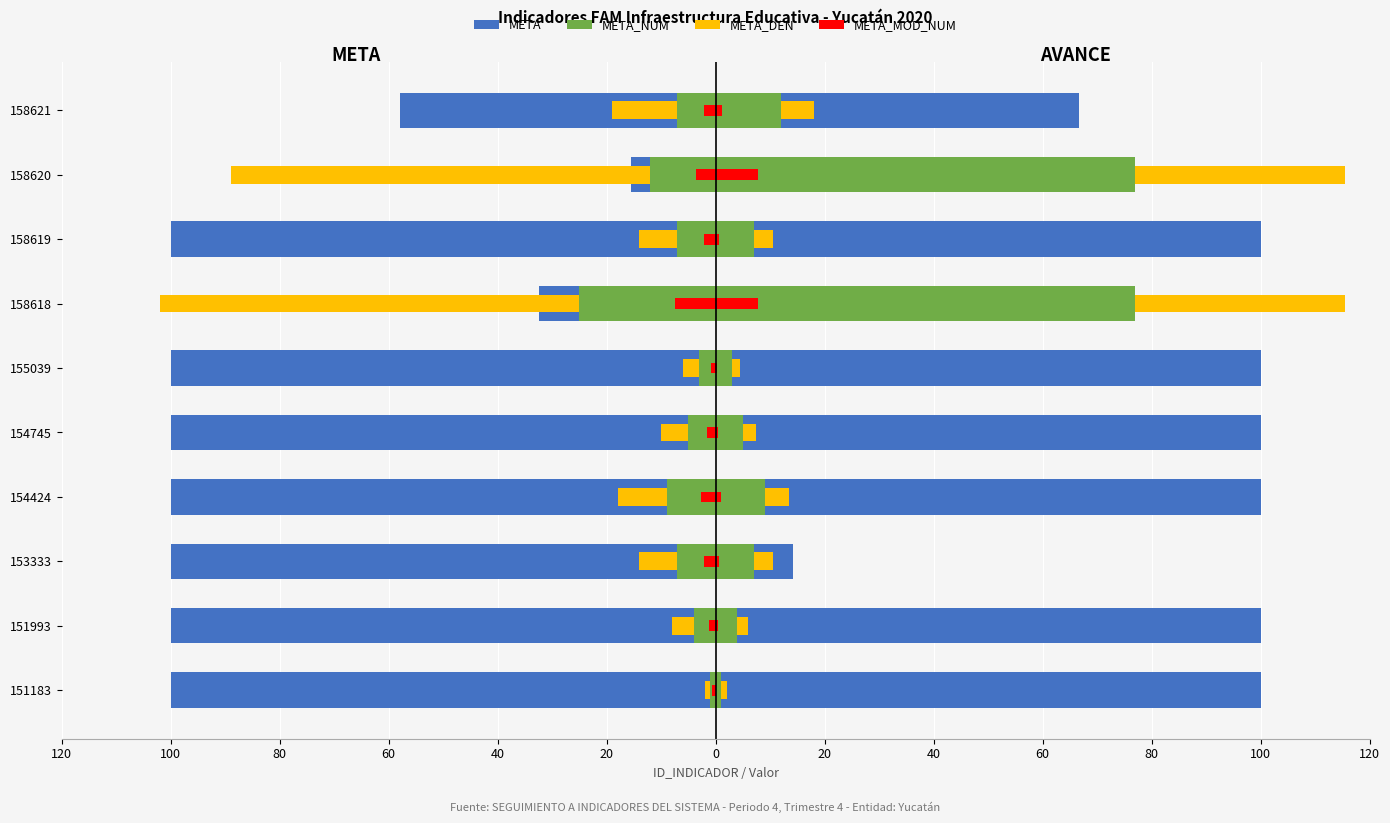

The value of META_MOD_NUM at 158621 is -3.2. True or false?

False